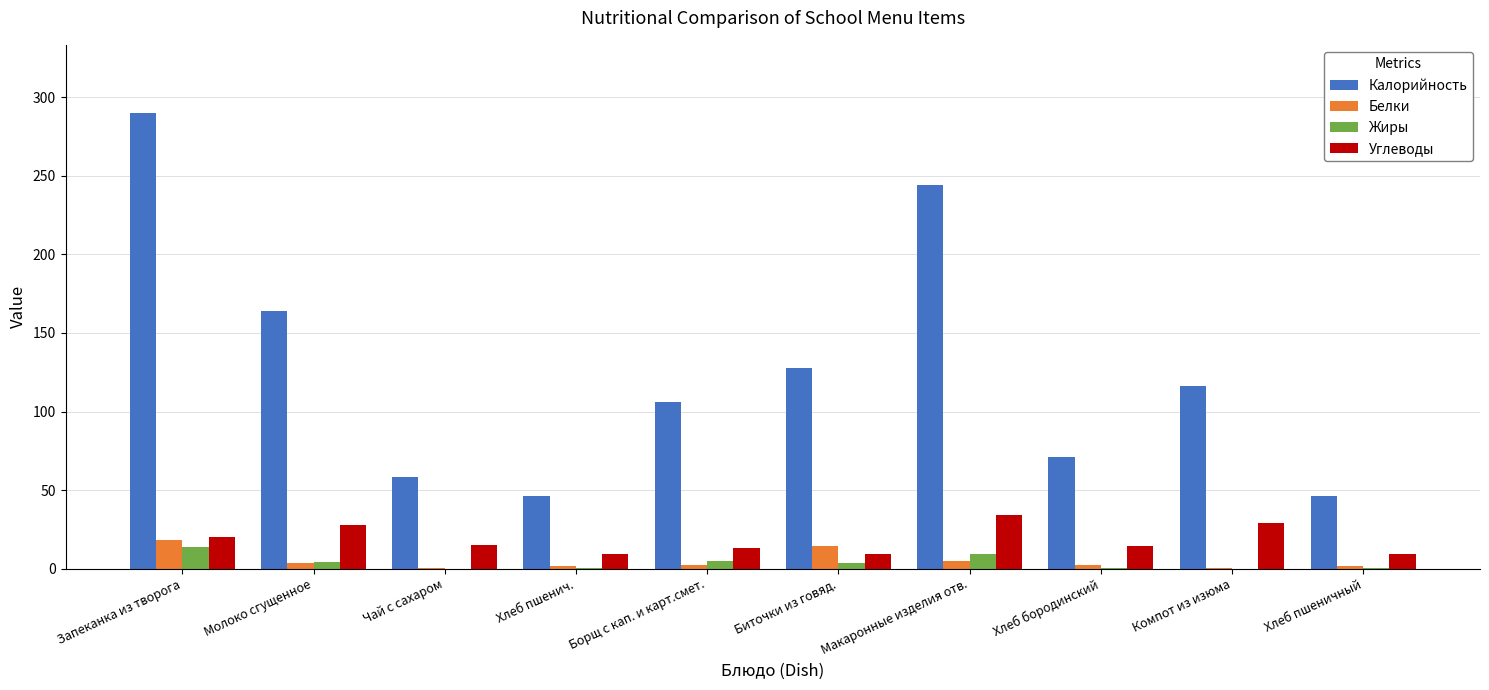

What is the spread (max minus min) of values at Хлеб пшенич.?

45.8